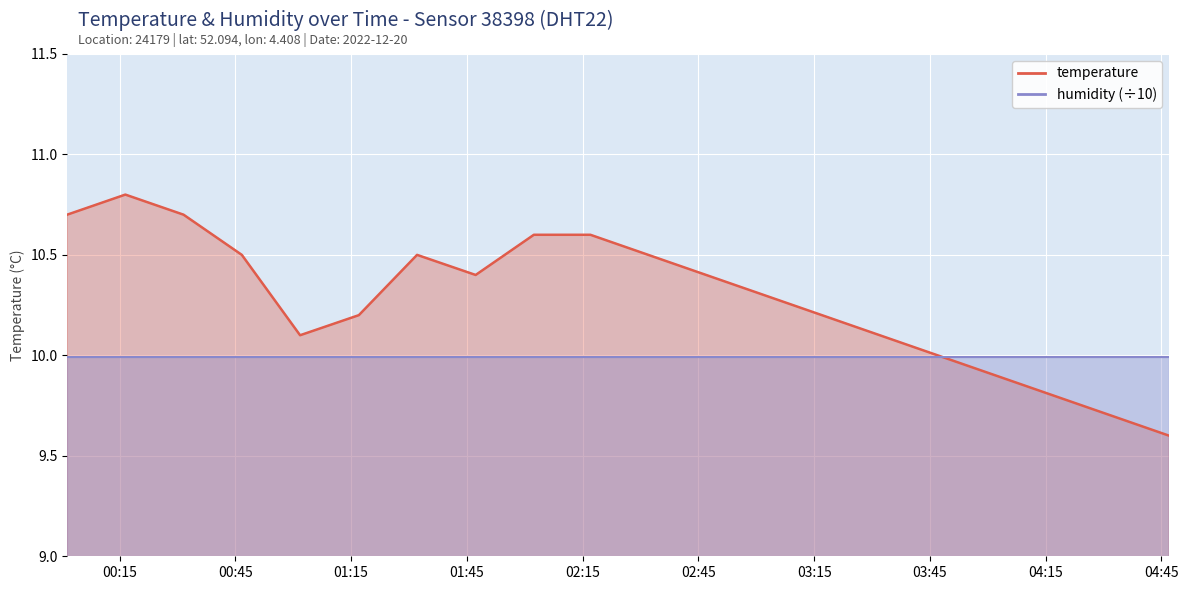

Does the chart display data point markers on the line(s)?

No